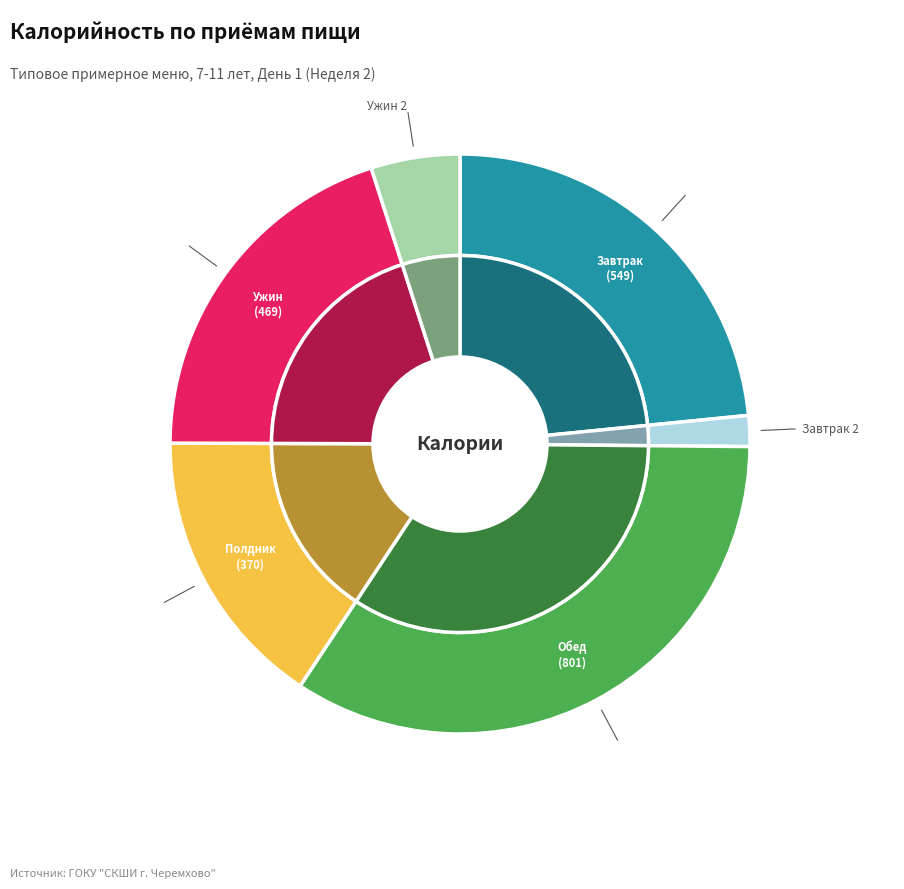

Which category has the smallest portion of the pie?

Завтрак 2